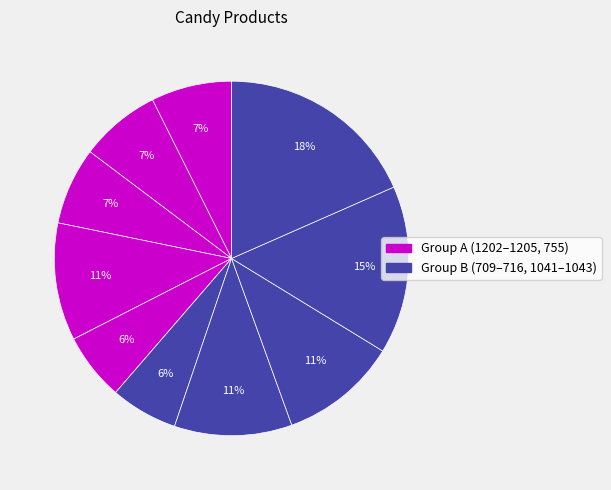

How many slices are in this pie chart?

10